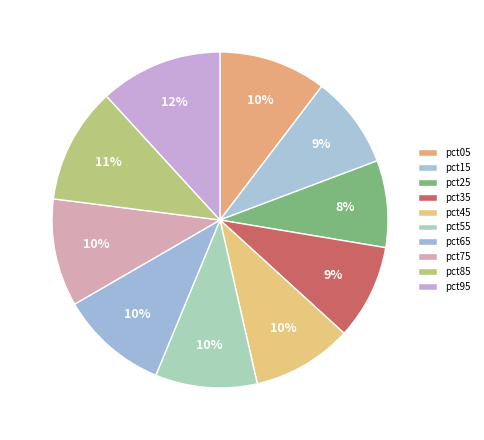

Count the number of slices in the pie.

10